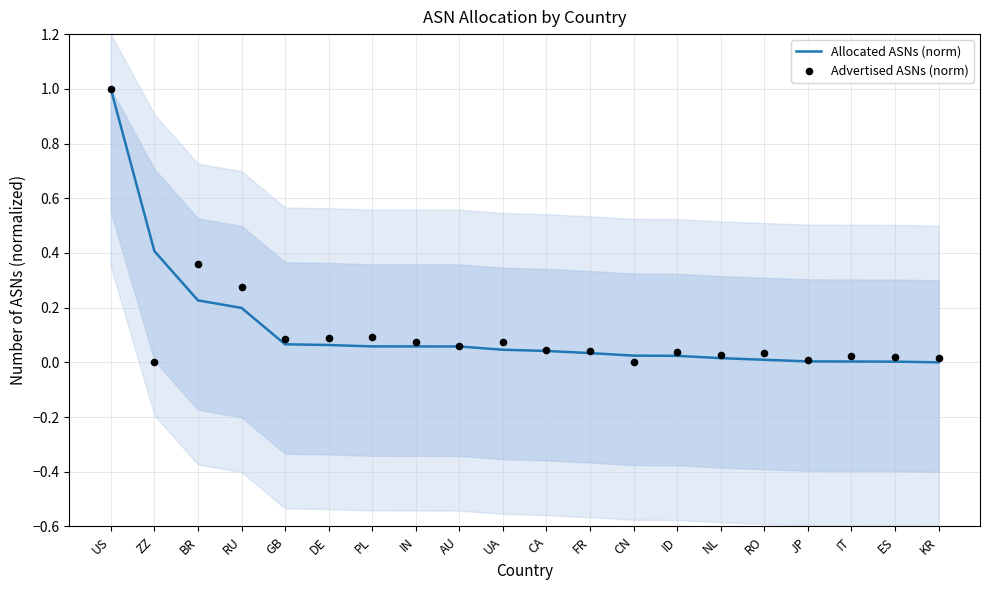

Which series has the largest total across all categories?

Advertised ASNs (norm)